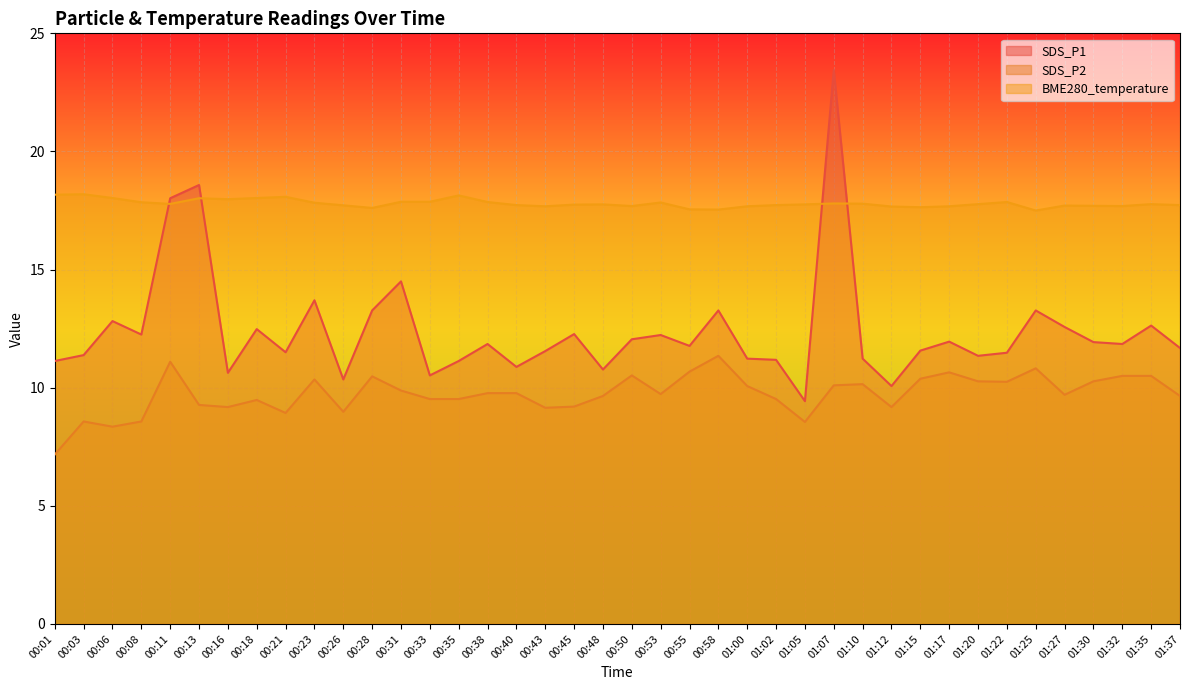

True or false: BME280_temperature and SDS_P1 intersect in this chart.

True